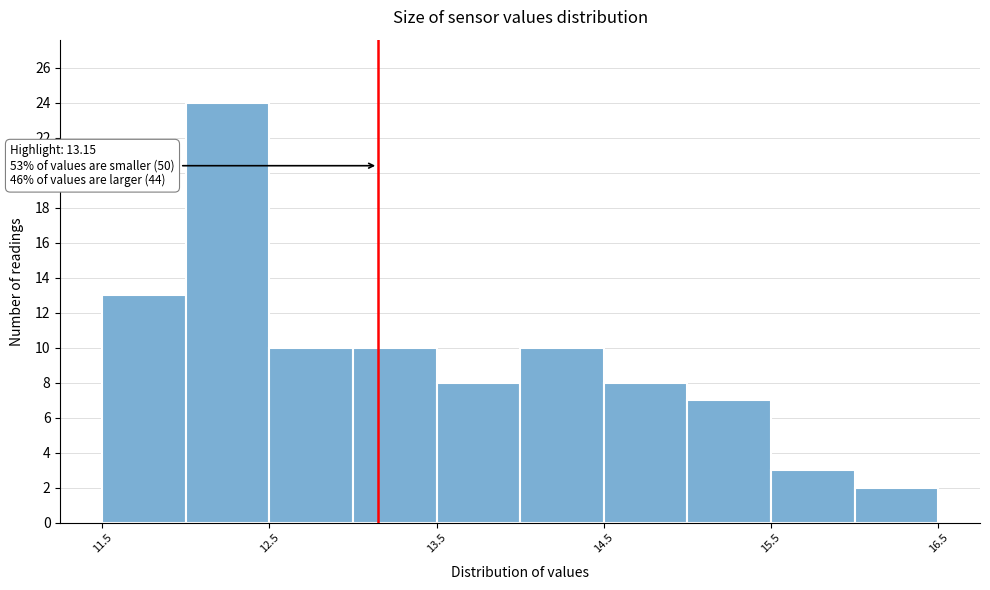

Over which range of the x-axis is the bar tallest?

12.0 to 12.5